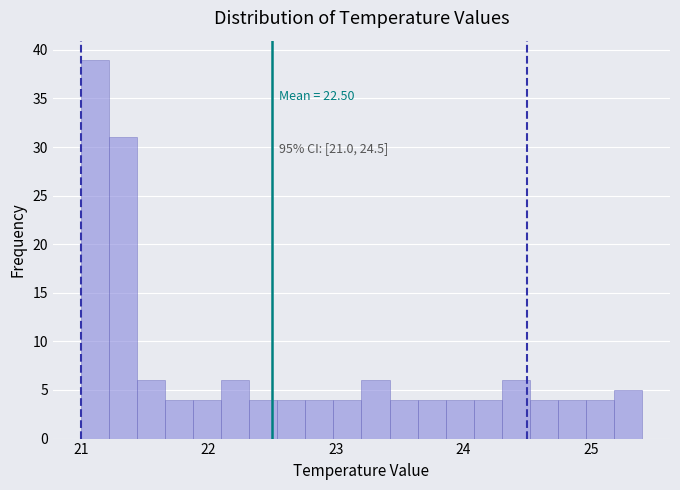

Read against the x-axis, roughly where is the centre of the tallest bar?

21.1